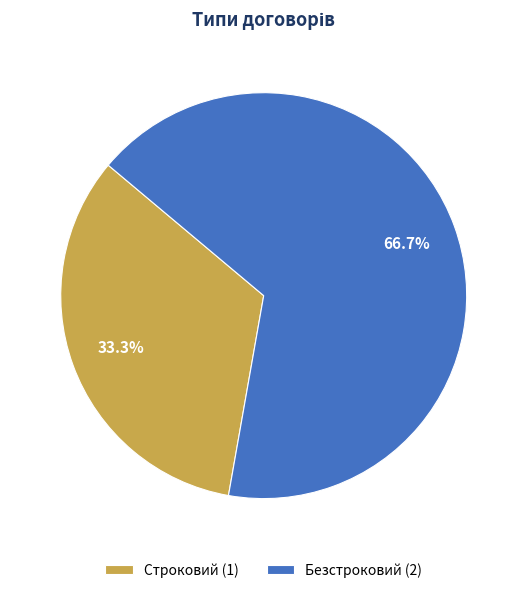

Is it true that Строковий is 43% of the pie?

False